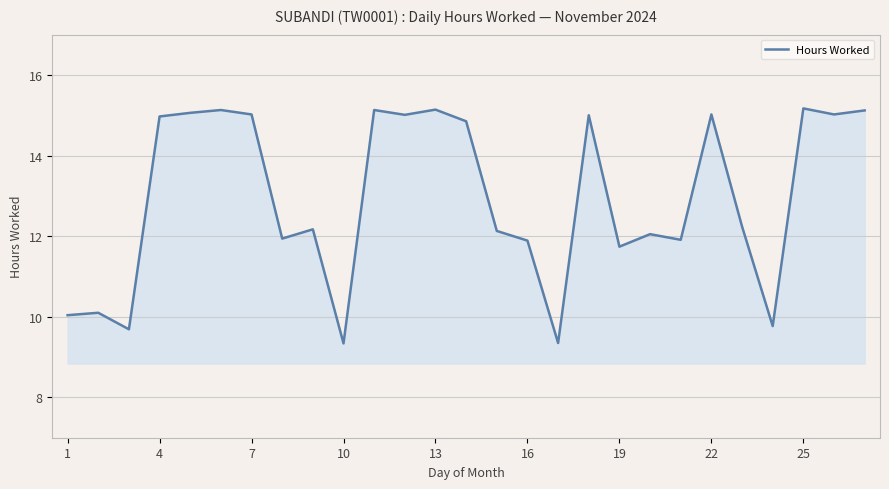

Does the chart have visible grid lines?

Yes